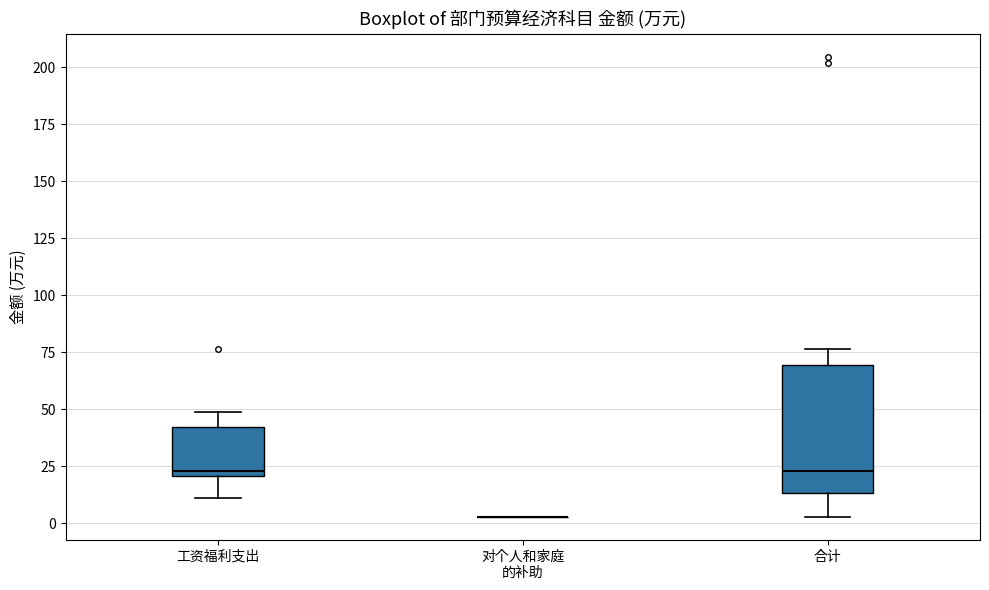

Reading left to right, transcribe this box plot: for each box, give where its median line is, the range the box spans, and where its two whiskers end, as read against the y-axis. The values are not printed on the chart, so give them approximately, as read against the axis.

工资福利支出: median 25, box 20 to 40, whiskers 10 to 50
对个人和家庭 的补助: box collapsed to a line at 5, whiskers 5 to 5
合计: median 25, box 15 to 70, whiskers 5 to 75